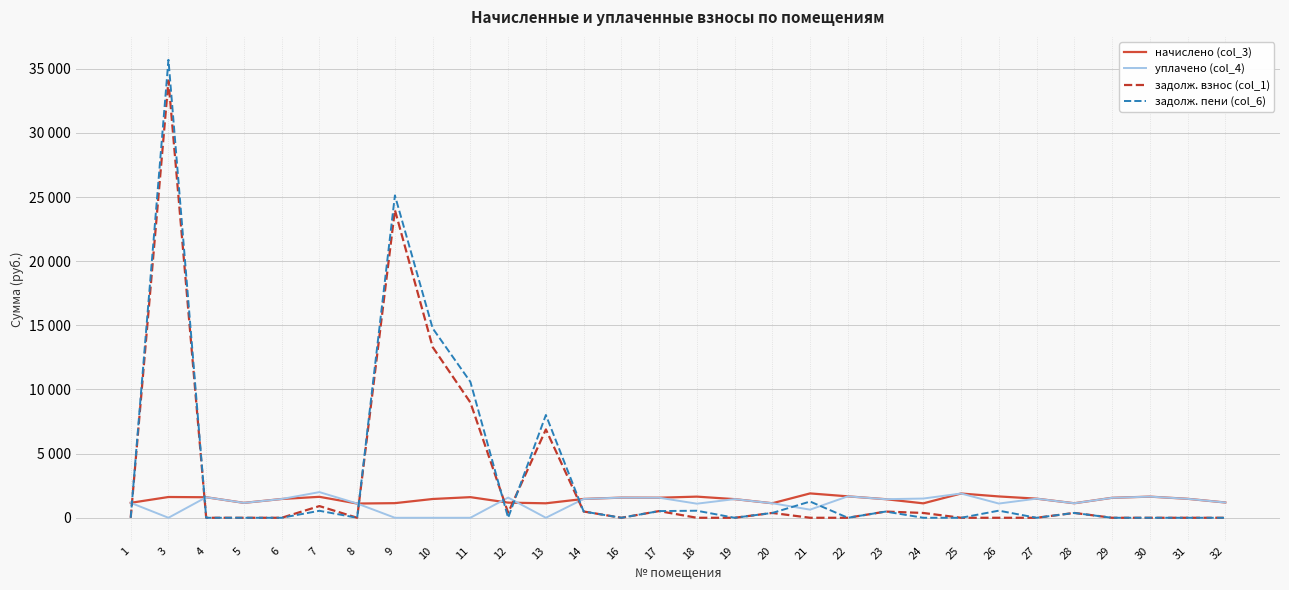

What is the maximum value for уплачено (col_4)?

2000.1